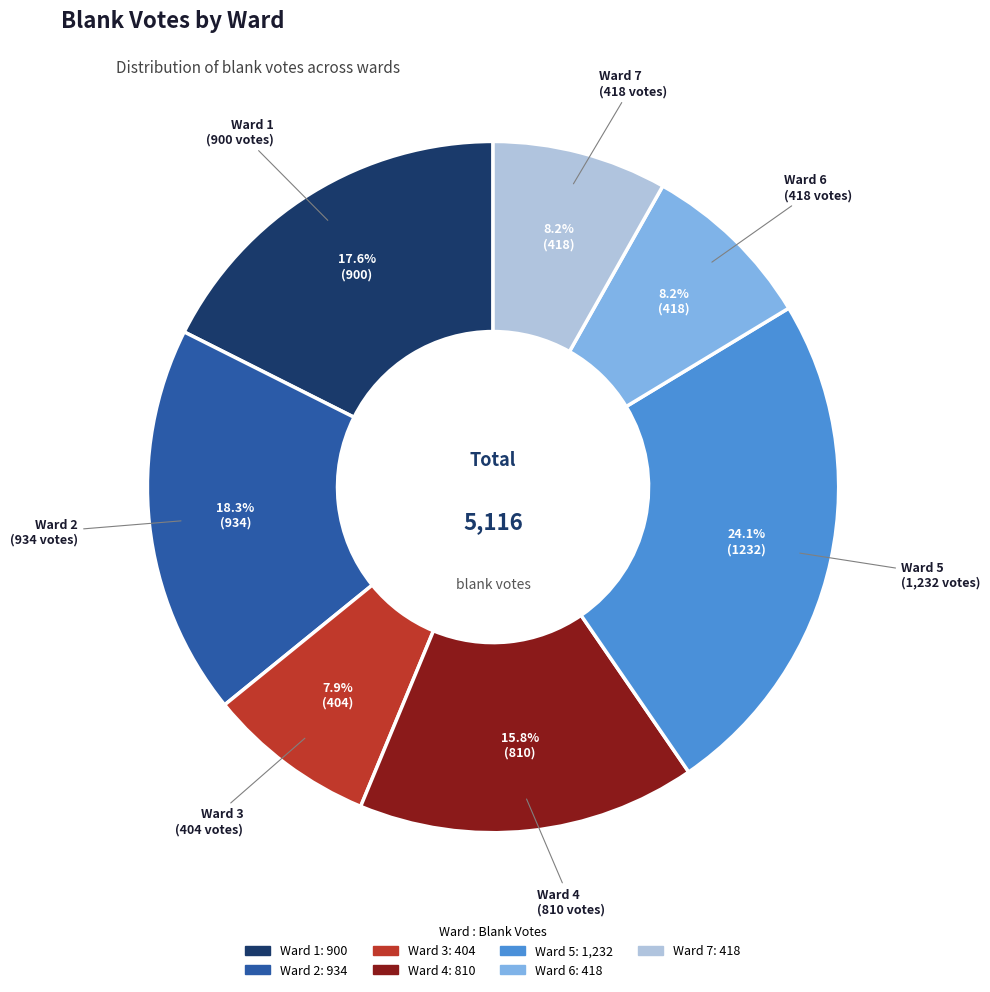

To the nearest percent, what is the difference between the largest and smallest slice percentages?

16%